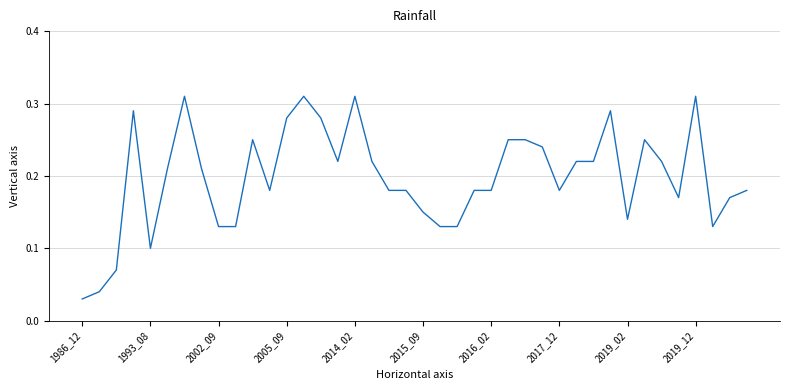

Which label corresponds to the smallest value in the chart?

1986_12